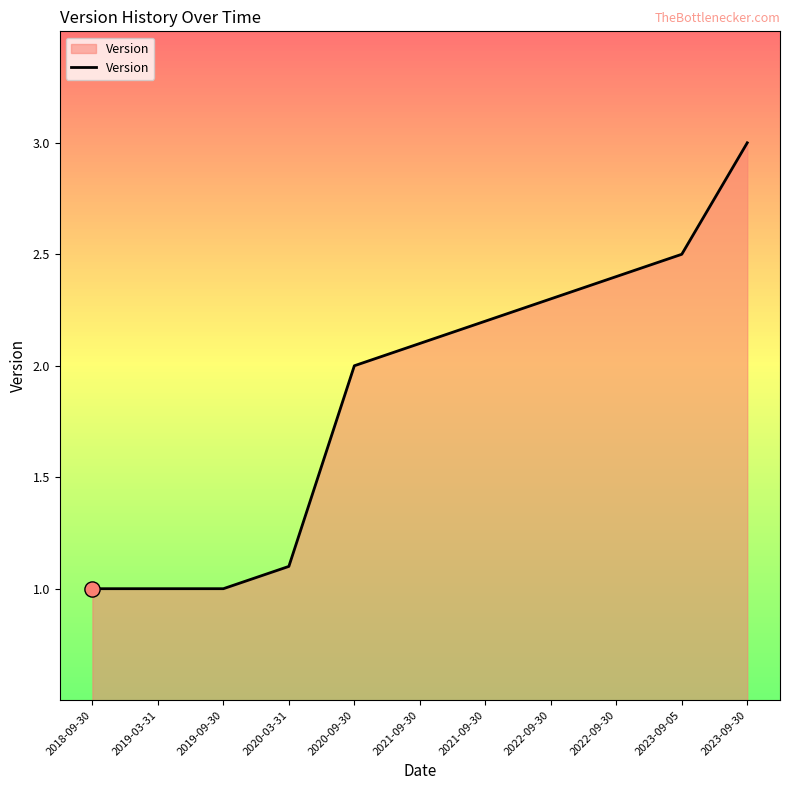

Which has a higher value, 2019-09-30 or 2023-09-05?

2023-09-05